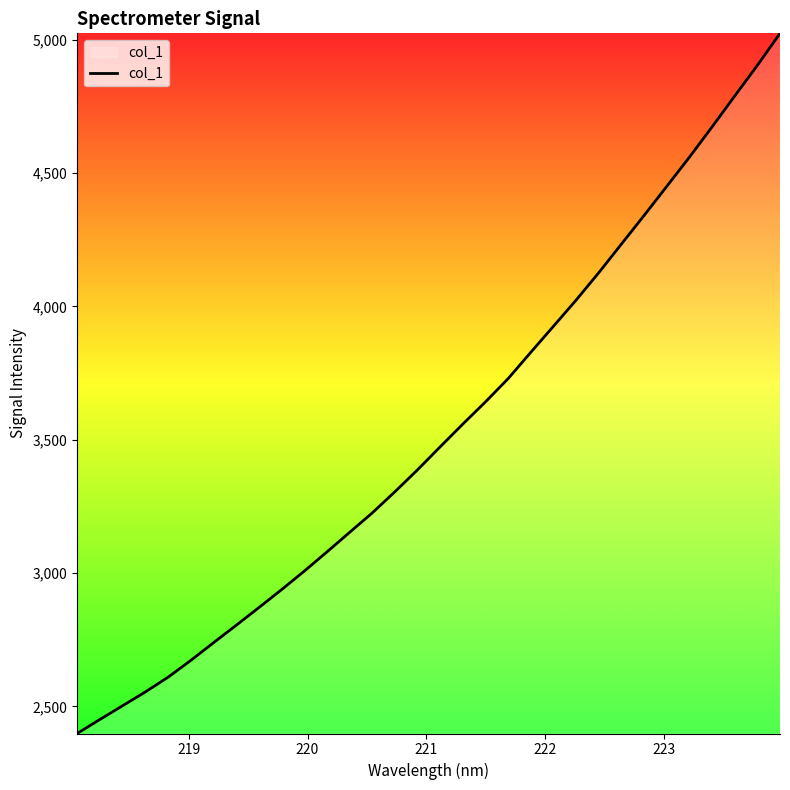

What is the maximum value shown in the chart?

5023.9